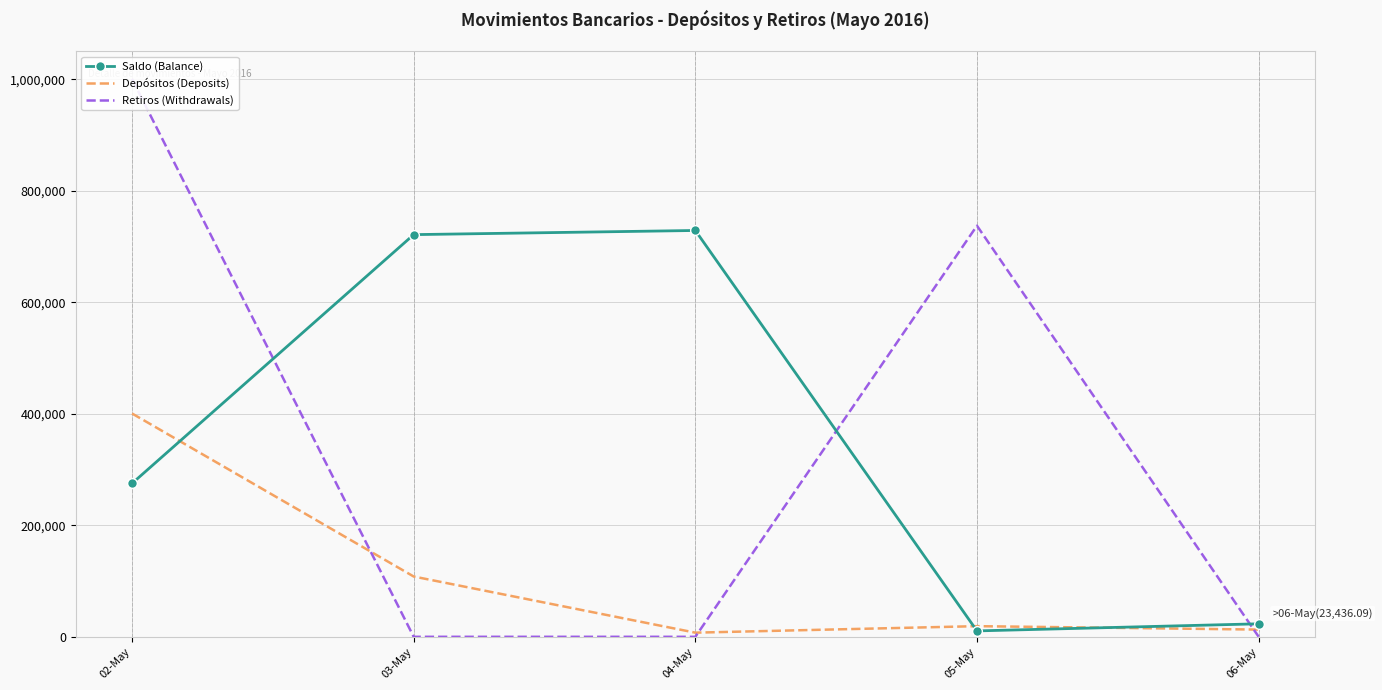

The value of Retiros (Withdrawals) at 05-May is 390129.9. True or false?

False